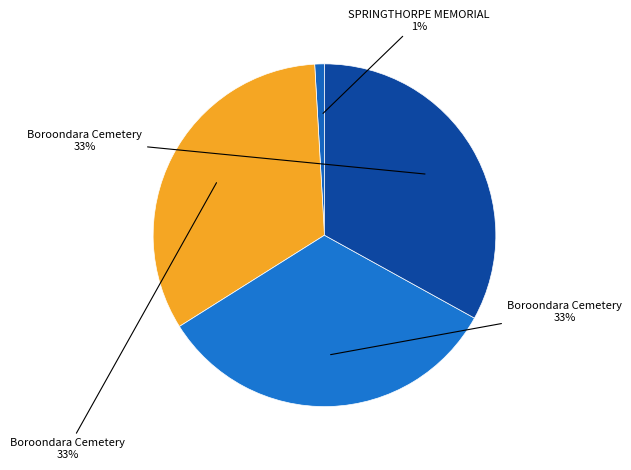

Which slice is the smallest?

SPRINGTHORPE MEMORIAL